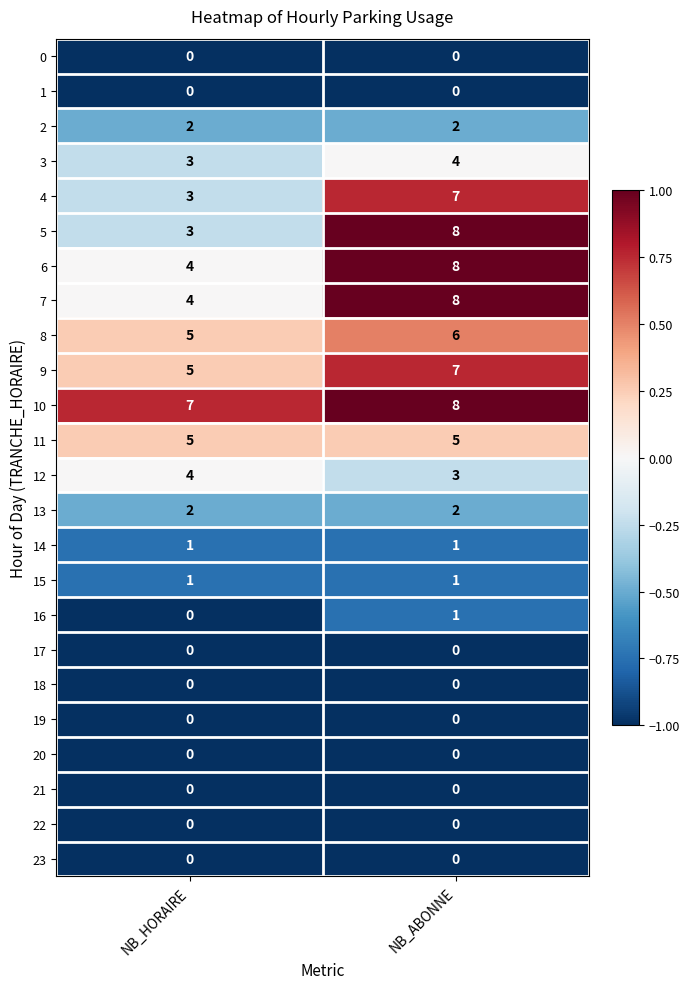

The 13 series shows 3 at NB_HORAIRE. True or false?

False